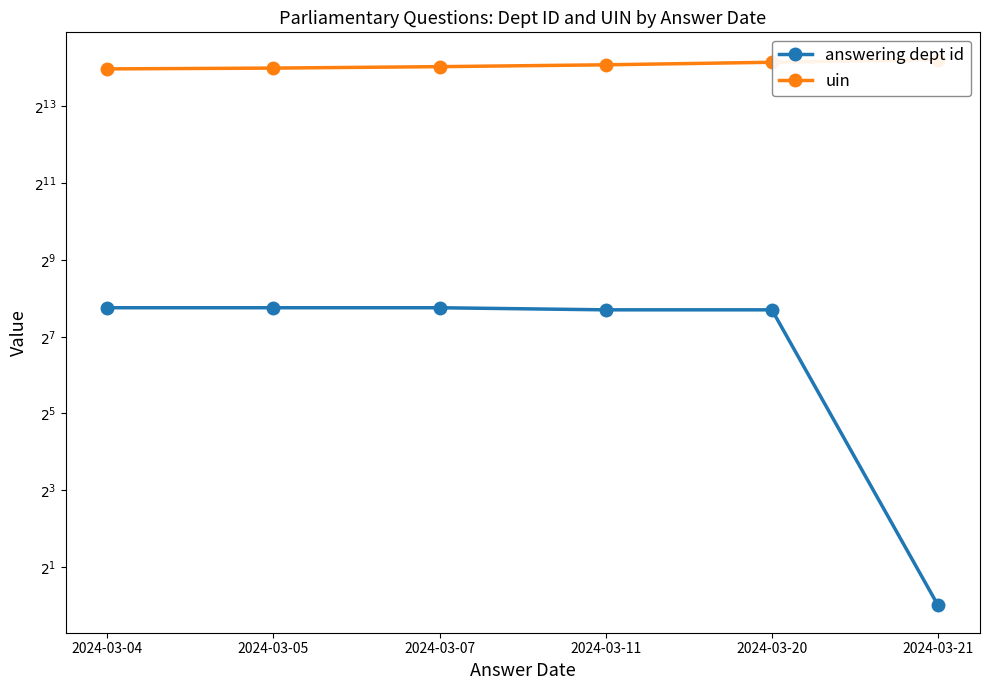

True or false: uin has more than 1 points higher than both neighbors.

False